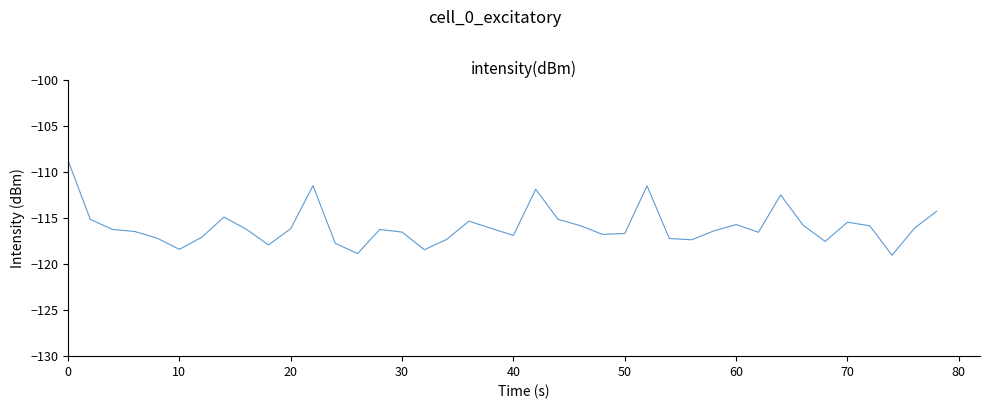

What is the difference between the maximum and minimum values?

10.3